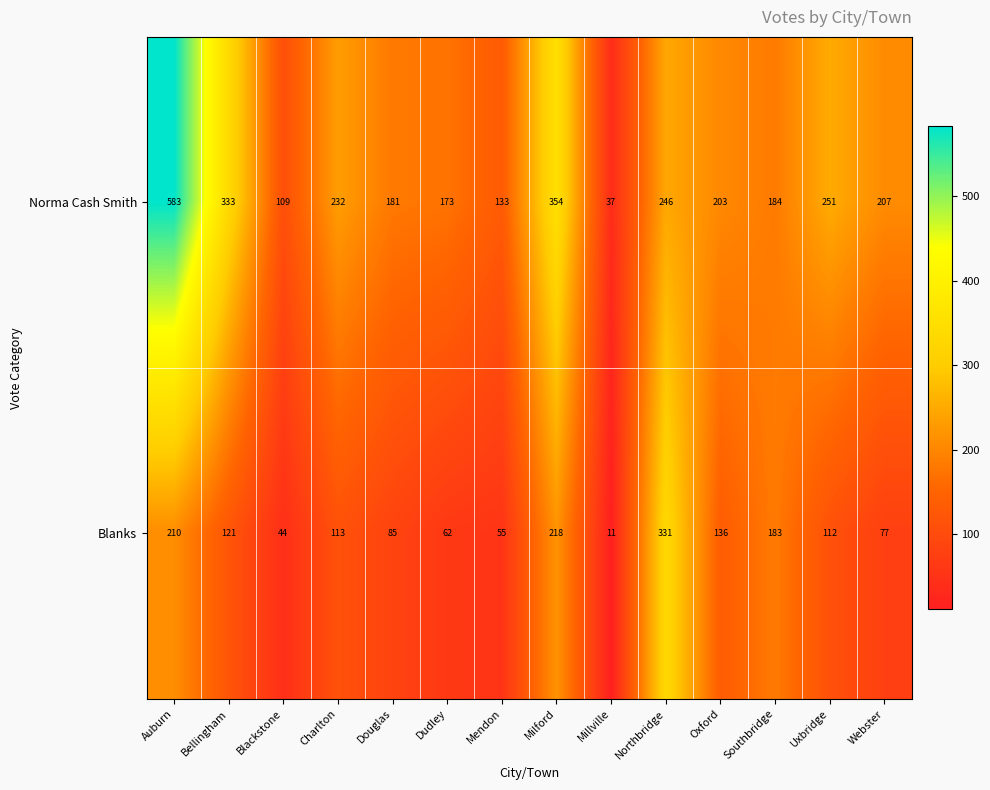

Rank the series at Southbridge from lowest to highest value.

Blanks, Norma Cash Smith